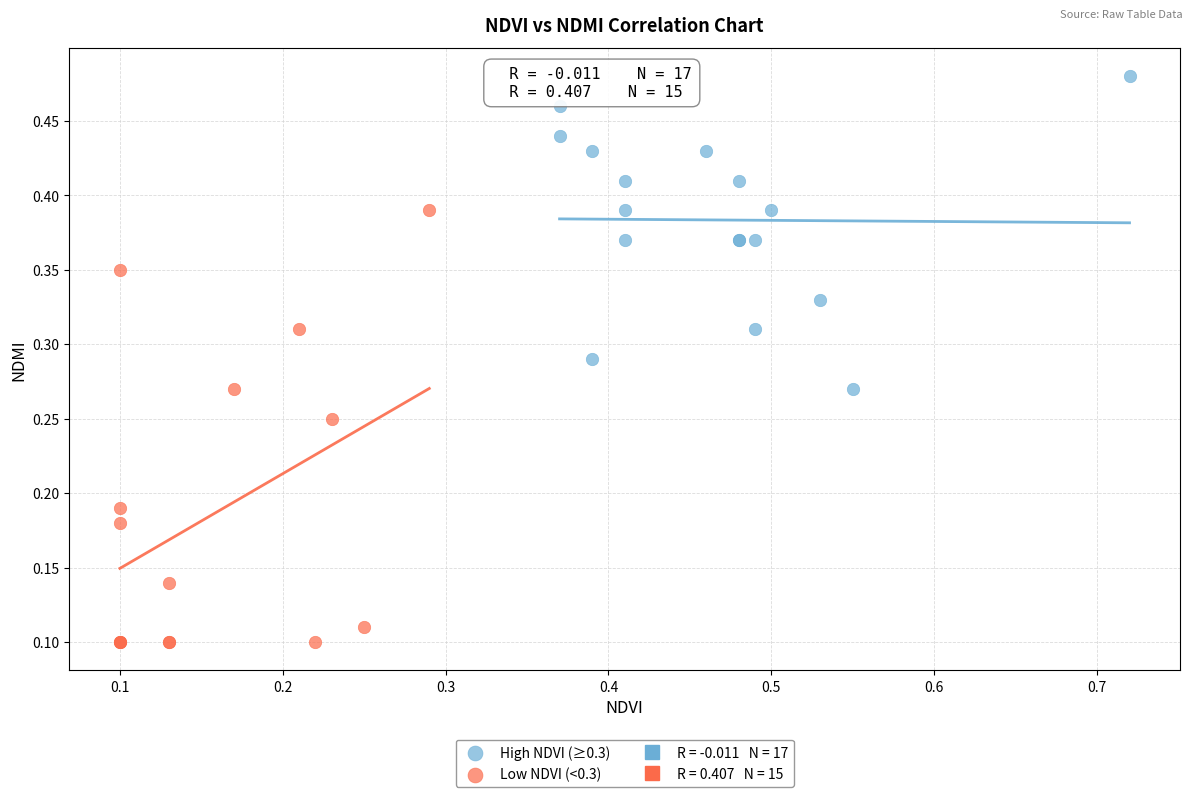

Which series contains the lowest Y value?

Low NDVI (<0.3)